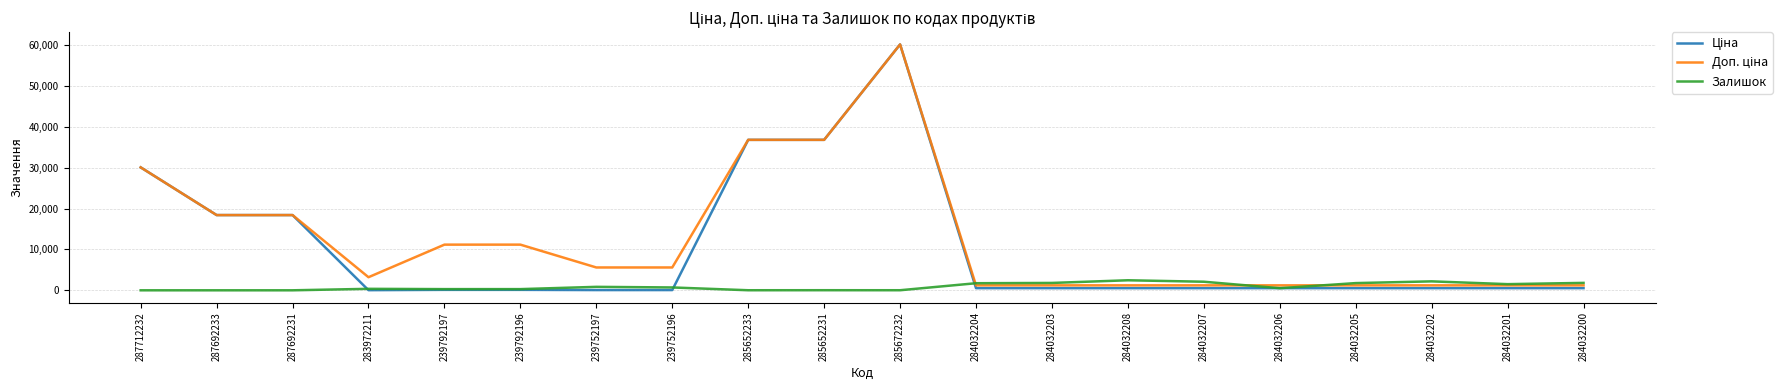

At how many categories does at least one series exceed 18767?

4